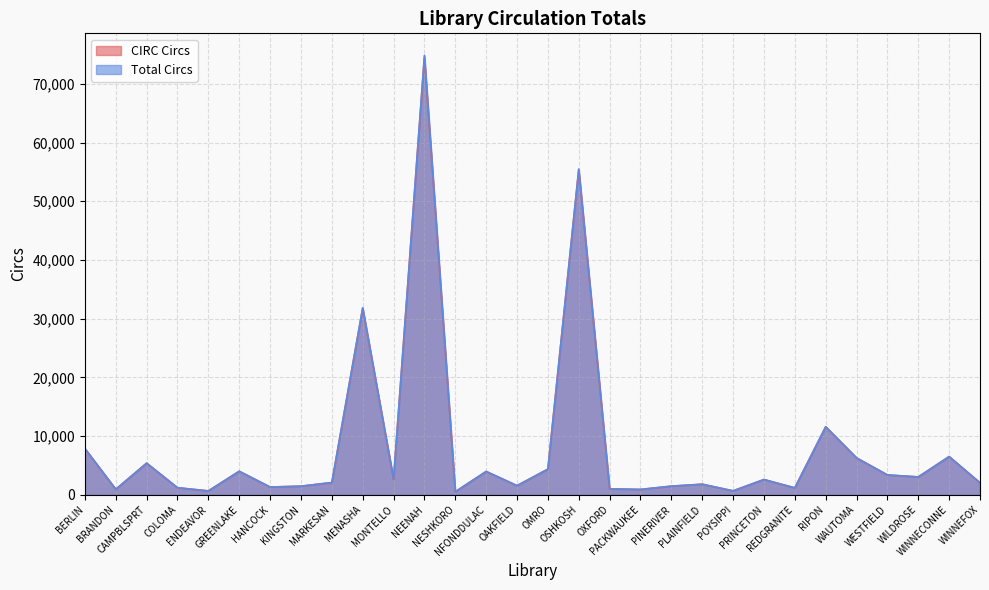

Reading right to left, list all the values displayed in this chart.

CIRC Circs: 2038	6506	3029	3379	6280	11580	1174	2597	669	1798	1470	907	1011	55452	4368	1553	3972	518	74543	2655	31786	2083	1464	1319	4003	661	1202	5387	933	7868
Total Circs: 2038	6507	3050	3379	6280	11584	1174	2597	669	1798	1470	910	1011	55455	4368	1553	3972	518	74852	2655	31857	2083	1464	1319	4003	661	1202	5387	933	7870